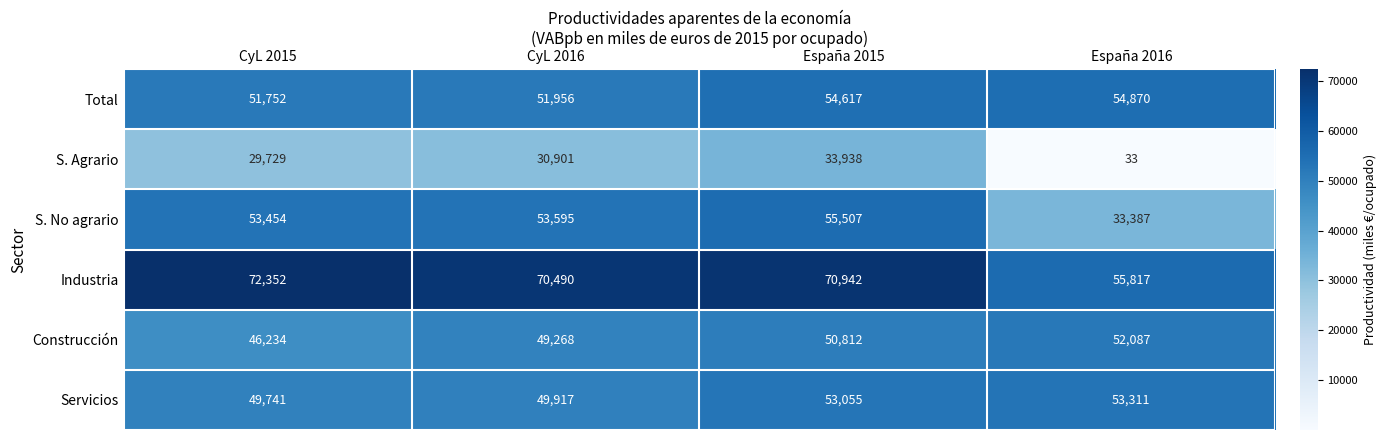

Is the value of Construcción at España 2015 greater than the value of Total at España 2016?

No